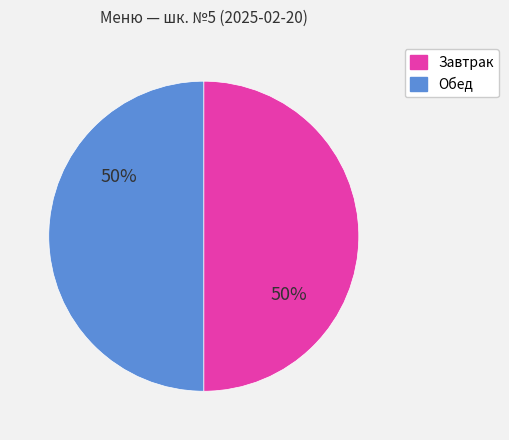

To the nearest percent, what is the difference between the largest and smallest slice percentages?

0%